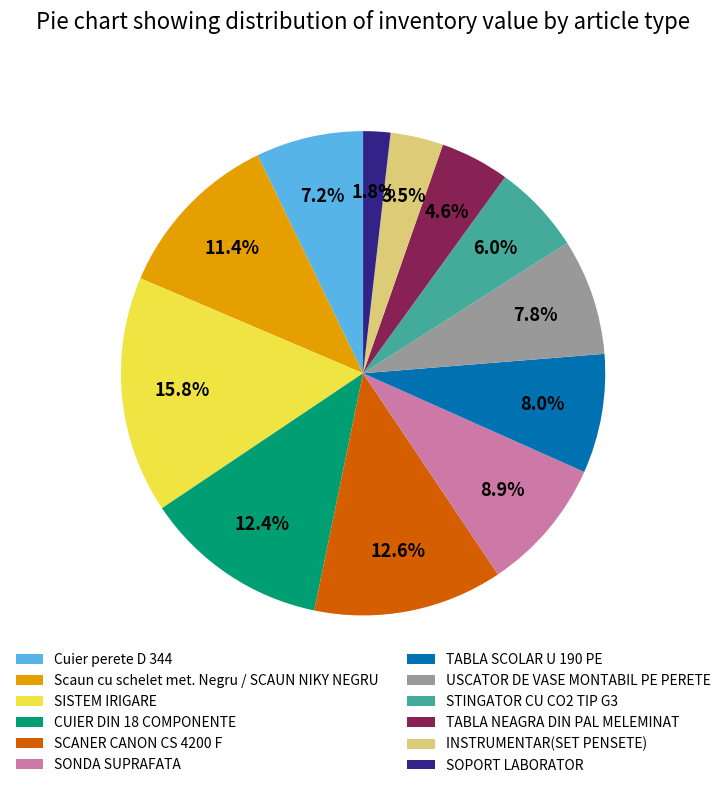

To the nearest percent, what is the difference between the largest and smallest slice percentages?

14%